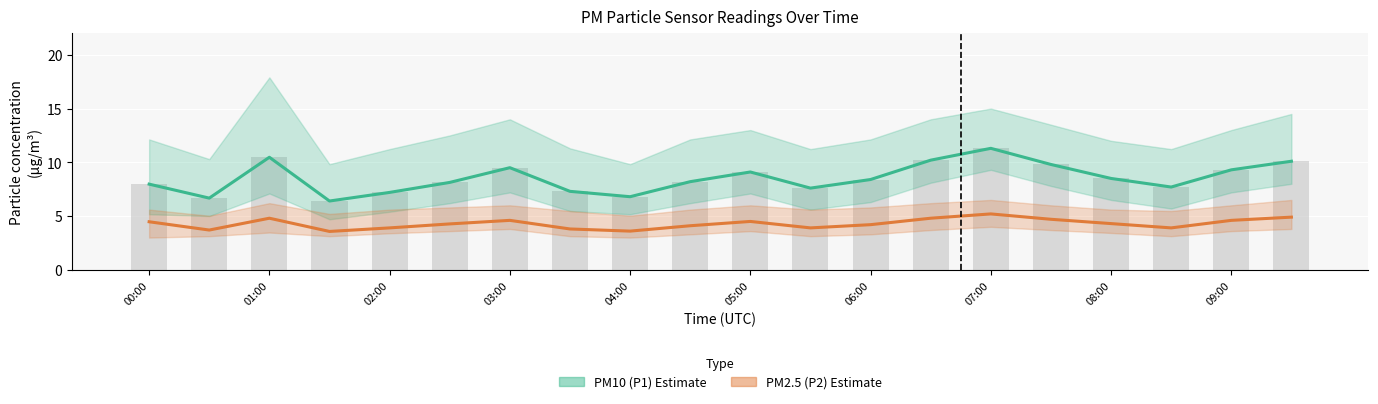

Which series has the largest total across all categories?

PM10 (P1) Estimate